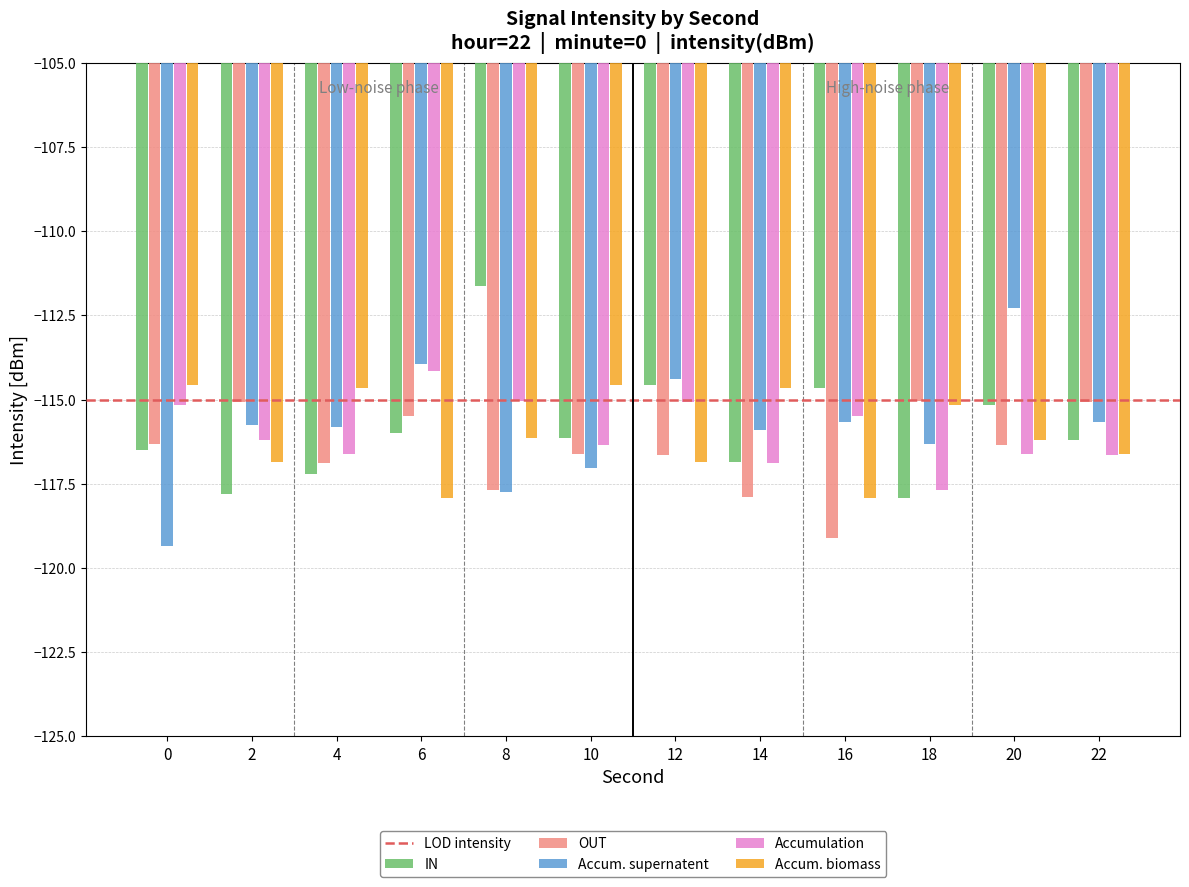

Is the value of OUT at 14 greater than the value of IN at 14?

No